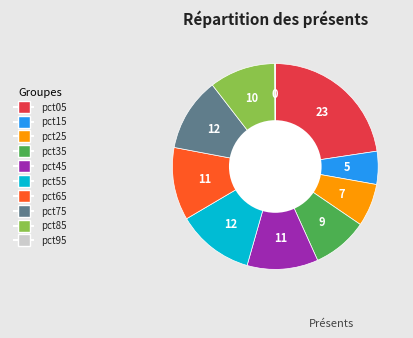

Is the sum of pct45 and pct35 greater than half?

No